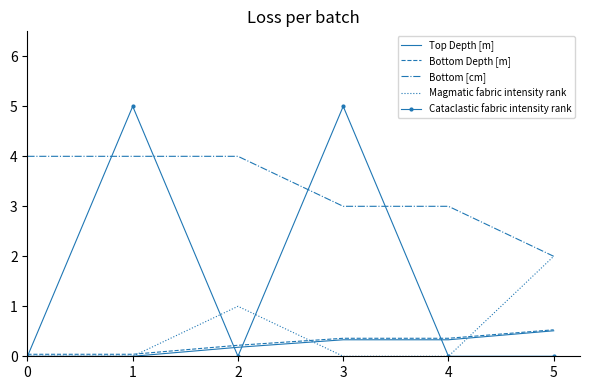

True or false: Top Depth [m] and Bottom [cm] cross at least once.

False